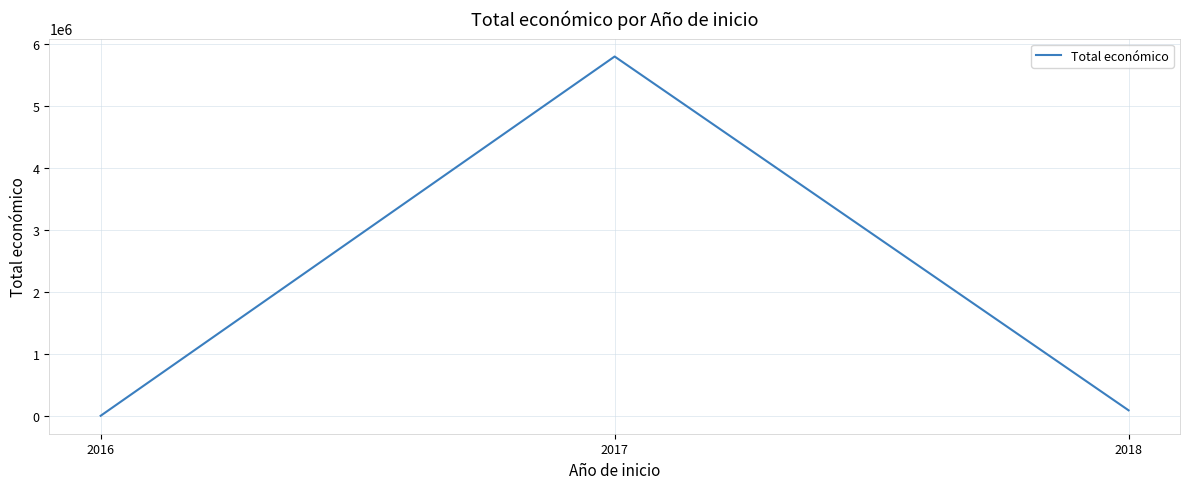

What is the approximate value at 2017?

5795993